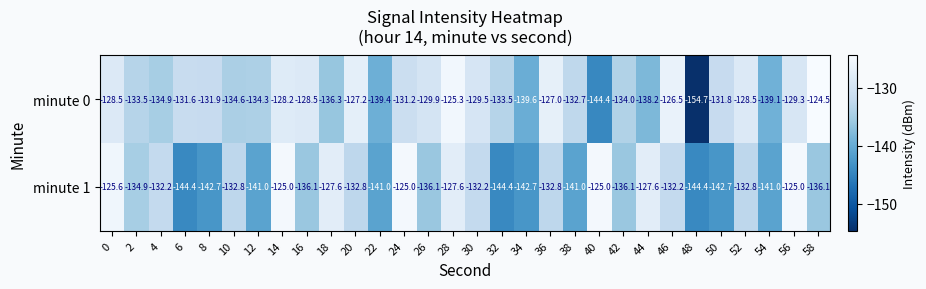

Which series changed the most between 14 and 16?

minute 1